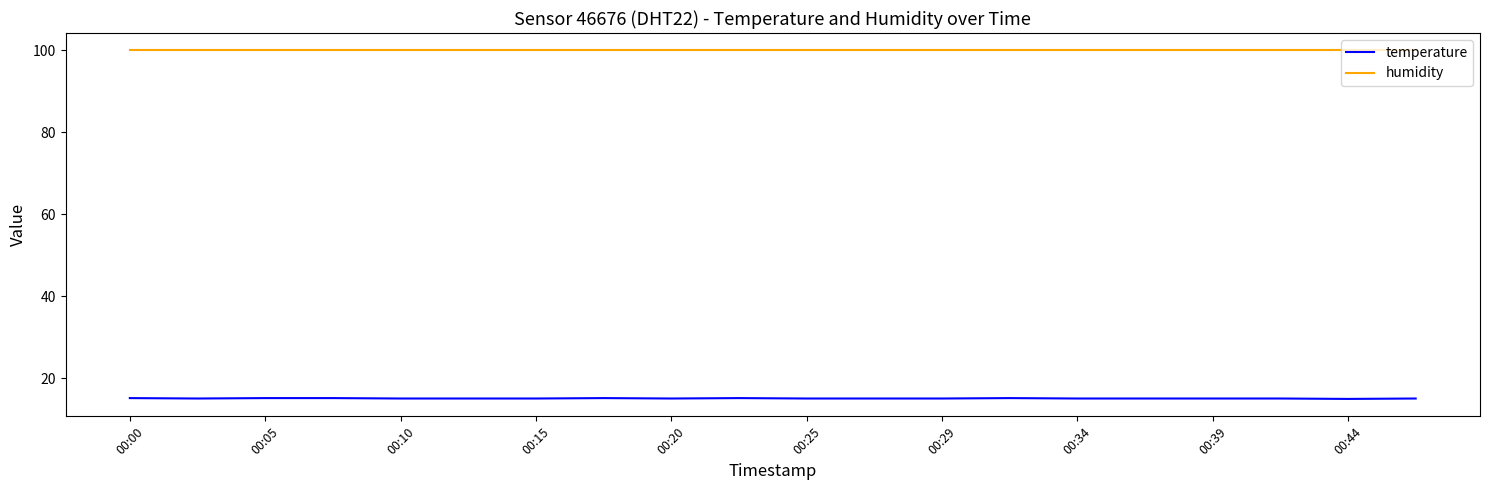

What is the lowest value of the temperature series?

15.0